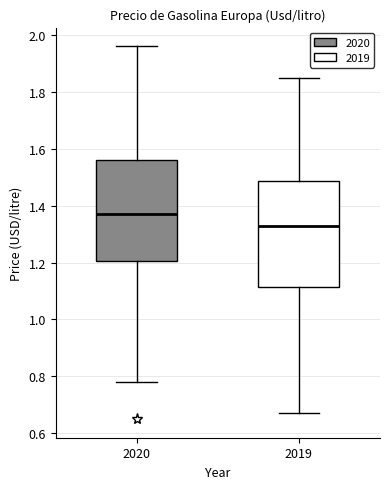

Where is the lower edge of the box at x = 2020 on the y-axis? The values are not printed on the chart, so give them approximately, as read against the axis.

1.20